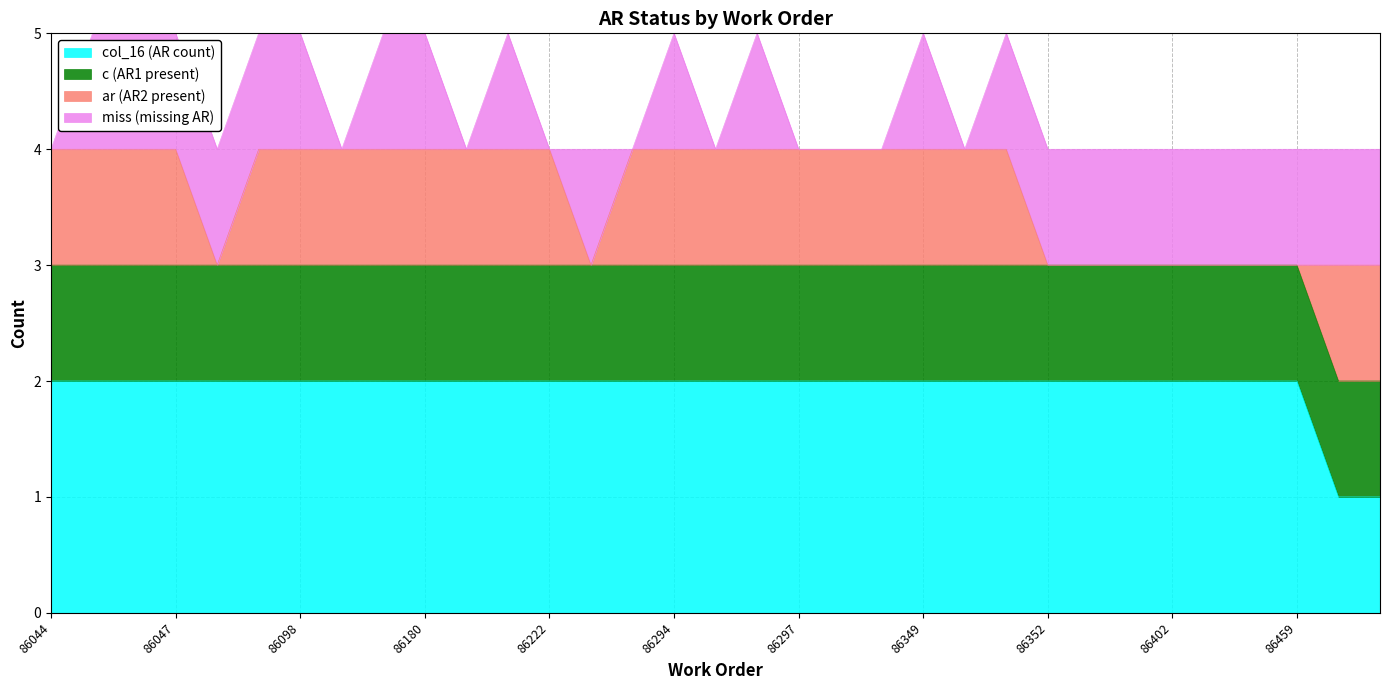

Which series changed the most between 86349 and 86404?

ar (AR2 present)